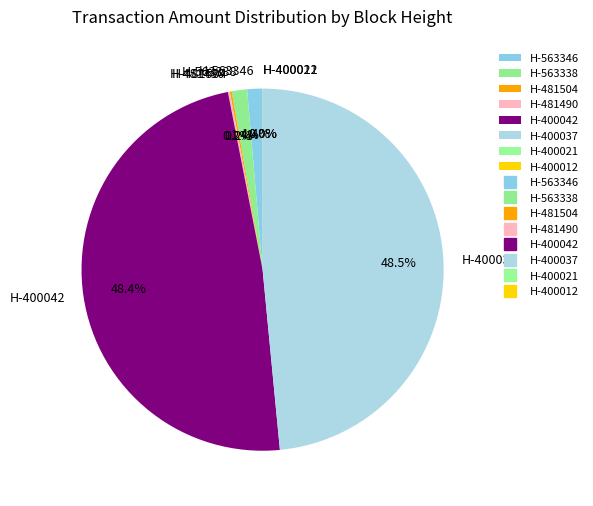

How much of the chart is everything except H-400037?

51.5%